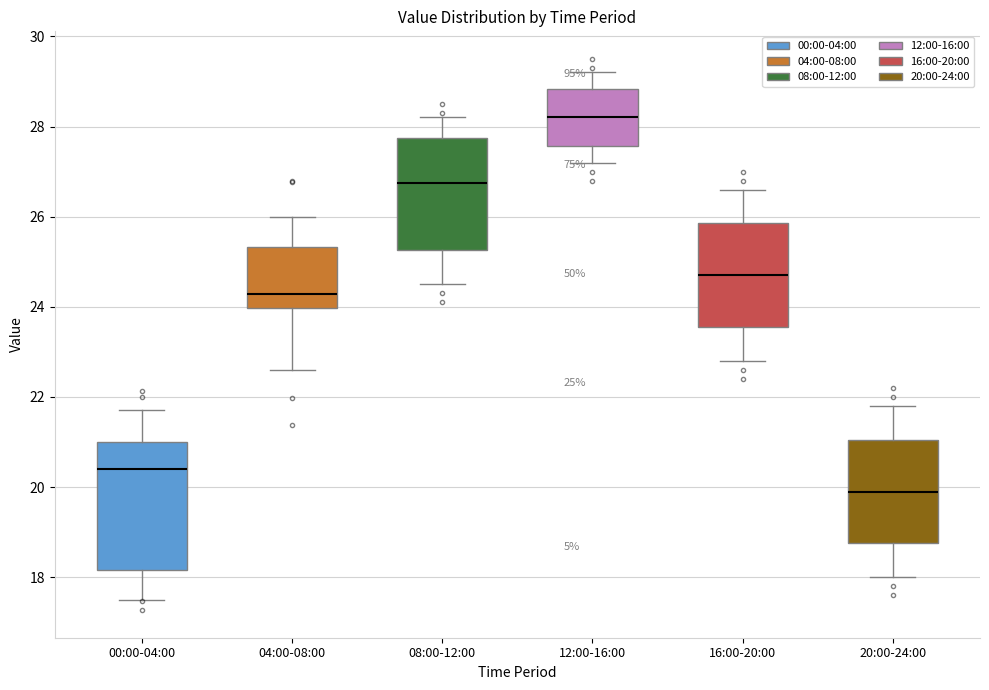

Comparing the boxes themselves (not the whiskers), which one is the tallest?

00:00-04:00